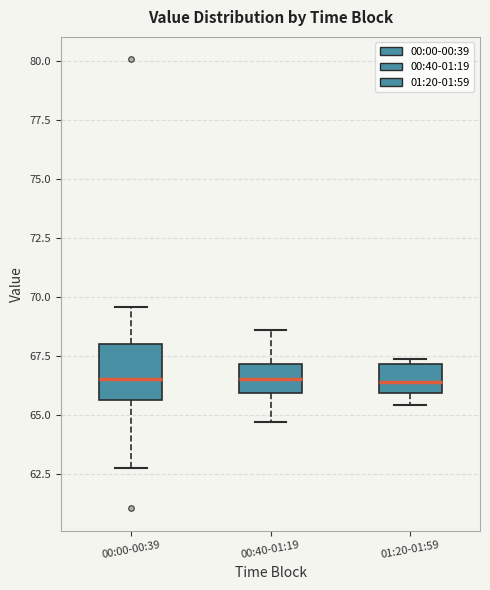

Reading left to right, transcribe this box plot: for each box, give where its median line is, the range the box spans, and where its two whiskers end, as read against the y-axis. The values are not printed on the chart, so give them approximately, as read against the axis.

00:00-00:39: median 66.5, box 65.5 to 68.0, whiskers 62.5 to 69.5
00:40-01:19: median 66.5, box 66.0 to 67.0, whiskers 64.5 to 68.5
01:20-01:59: median 66.5, box 66.0 to 67.0, whiskers 65.5 to 67.5